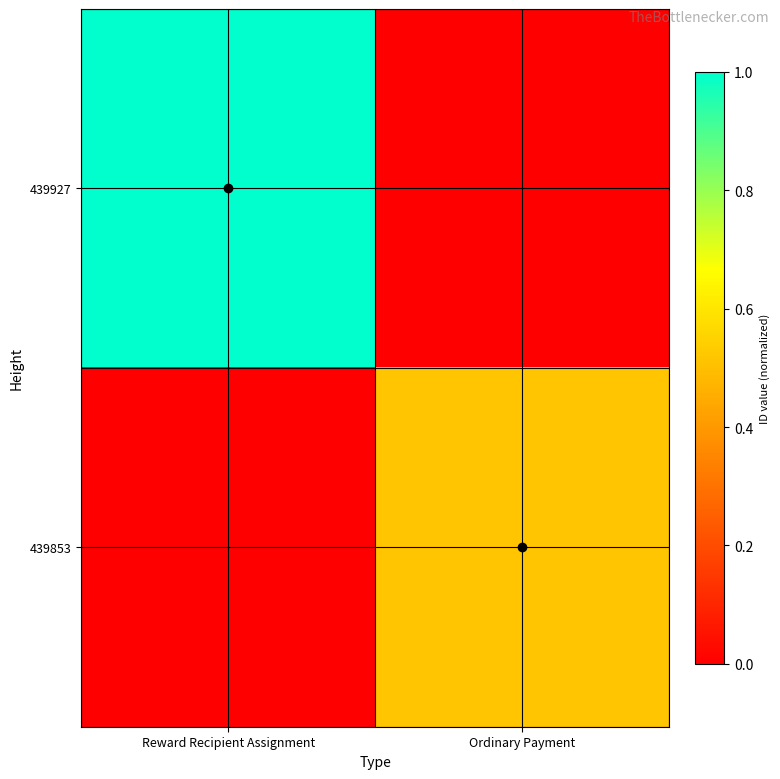

At how many categories does at least one series exceed 0?

2